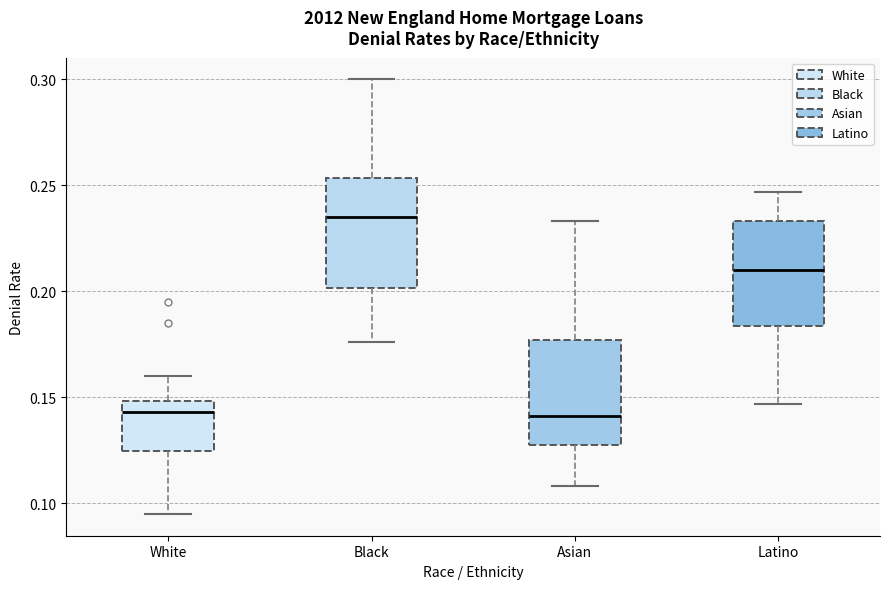

Where is the lower edge of the box for Latino on the y-axis? The values are not printed on the chart, so give them approximately, as read against the axis.

0.185